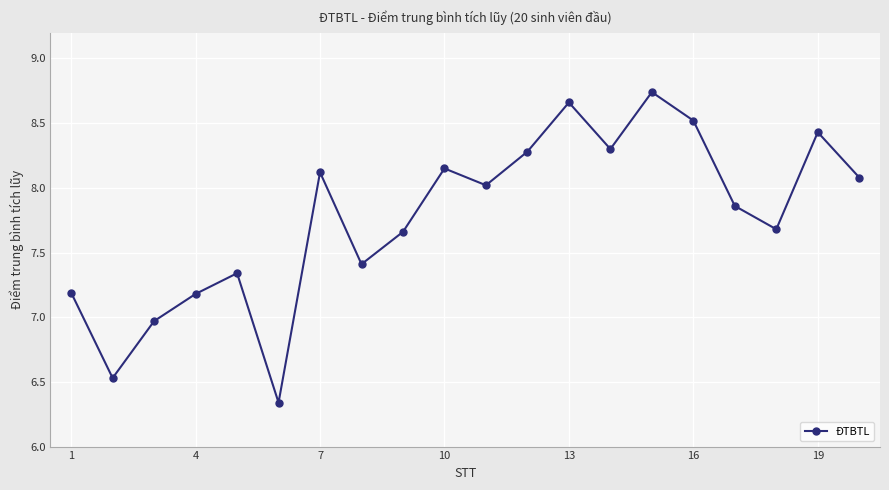

True or false: there are more than 1 points higher than both neighbors.

True